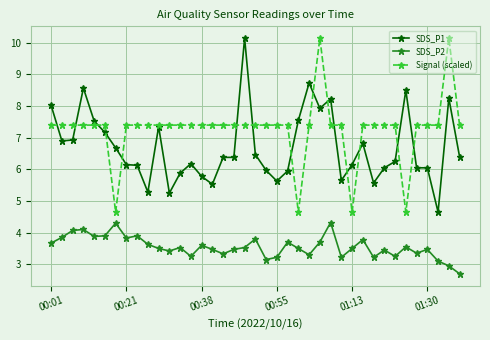

What is the greatest value displayed?

10.2